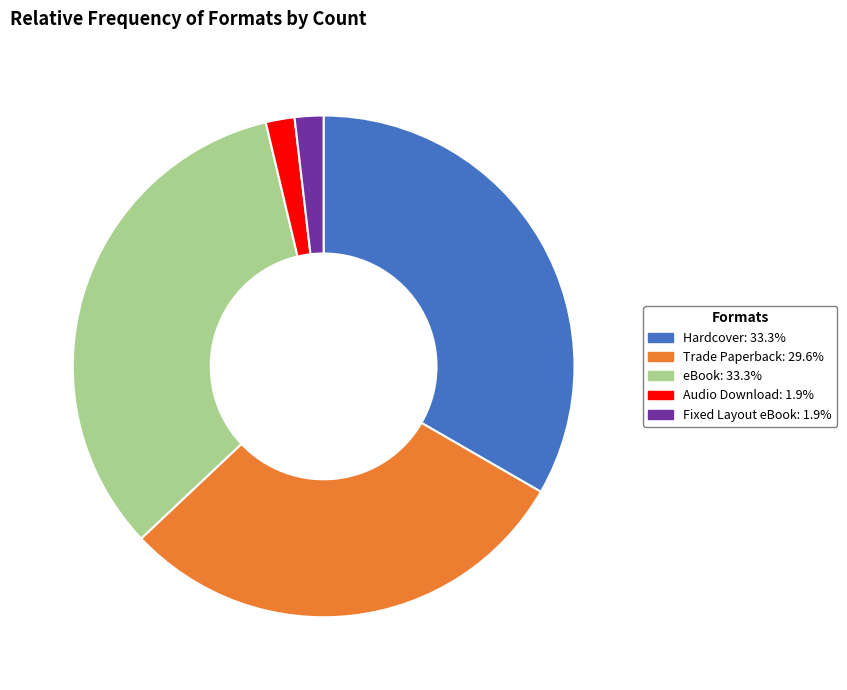

Which has a higher value, Trade Paperback or Hardcover?

Hardcover